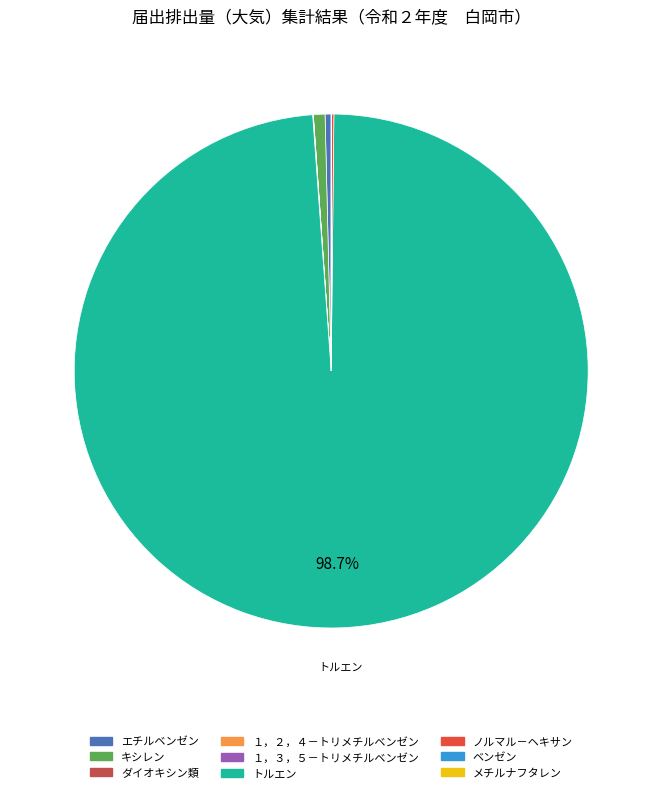

Is it true that キシレン is 1% of the pie?

True